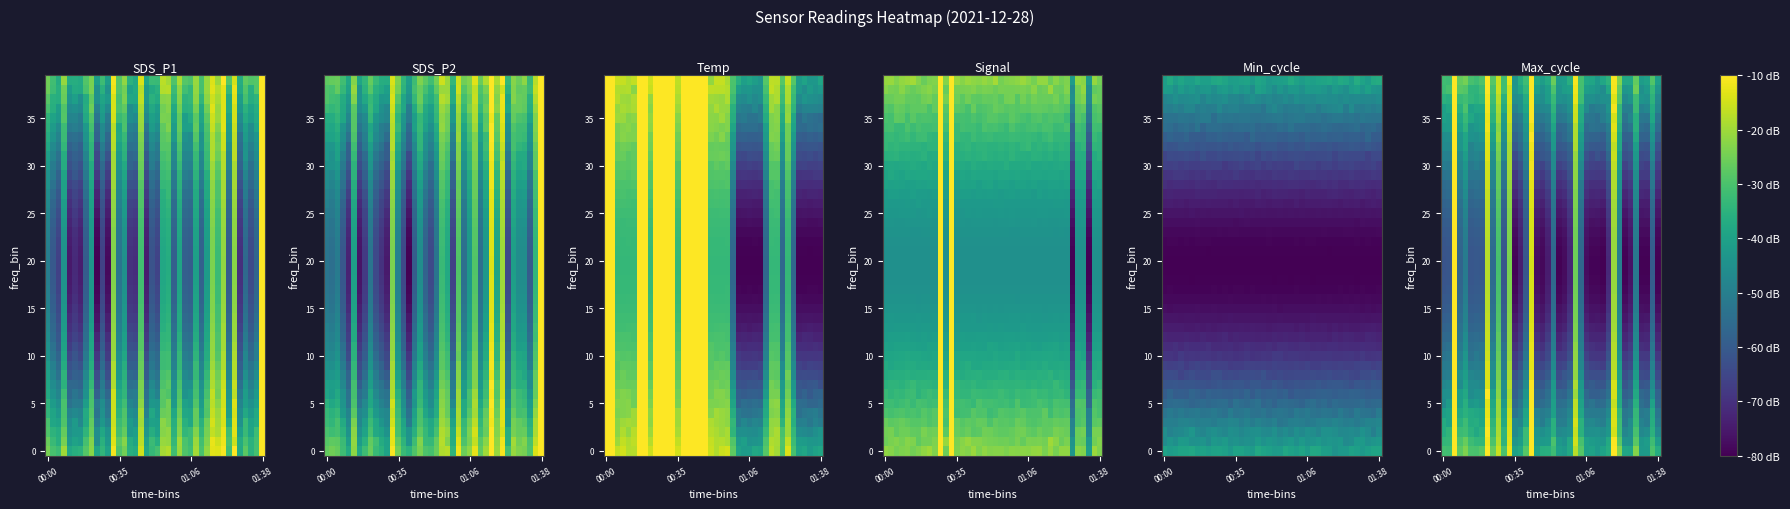

Count the number of data series in this chart.

40